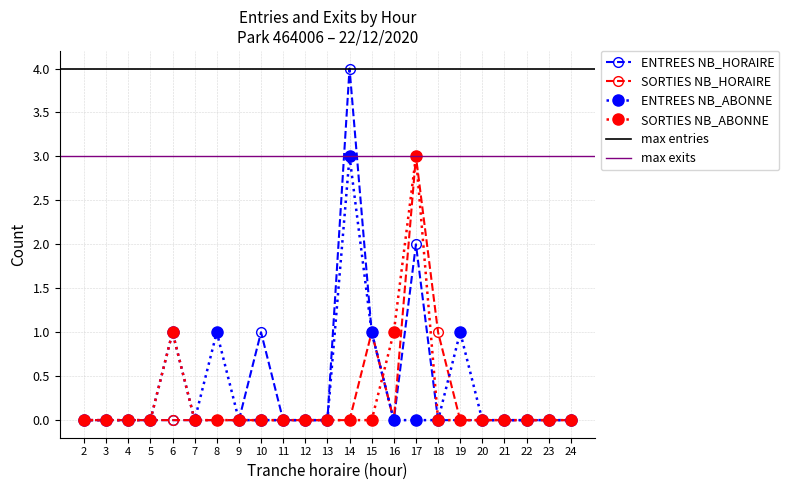

List the series in order of their peak value, lowest first.

SORTIES NB_HORAIRE, ENTREES NB_ABONNE, SORTIES NB_ABONNE, ENTREES NB_HORAIRE